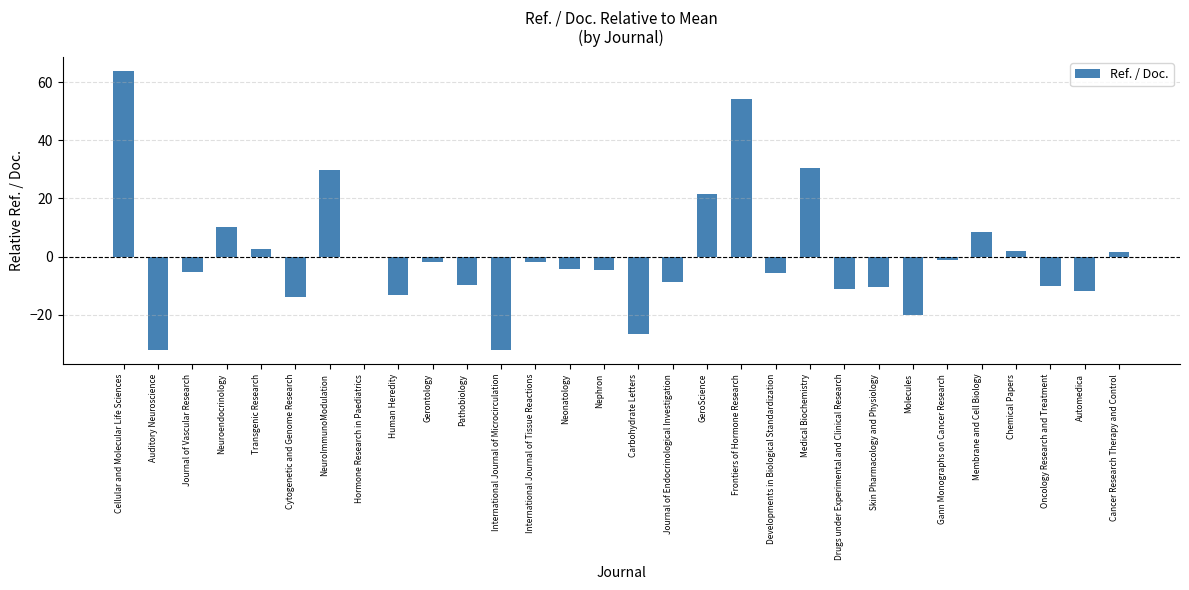

How many values exceed -4?

14